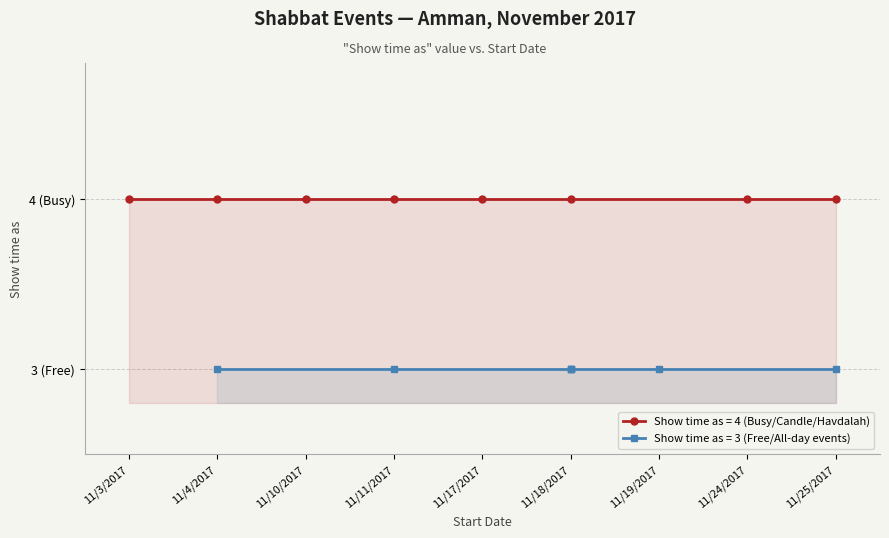

Which label corresponds to the largest value in the chart?

11/3/2017